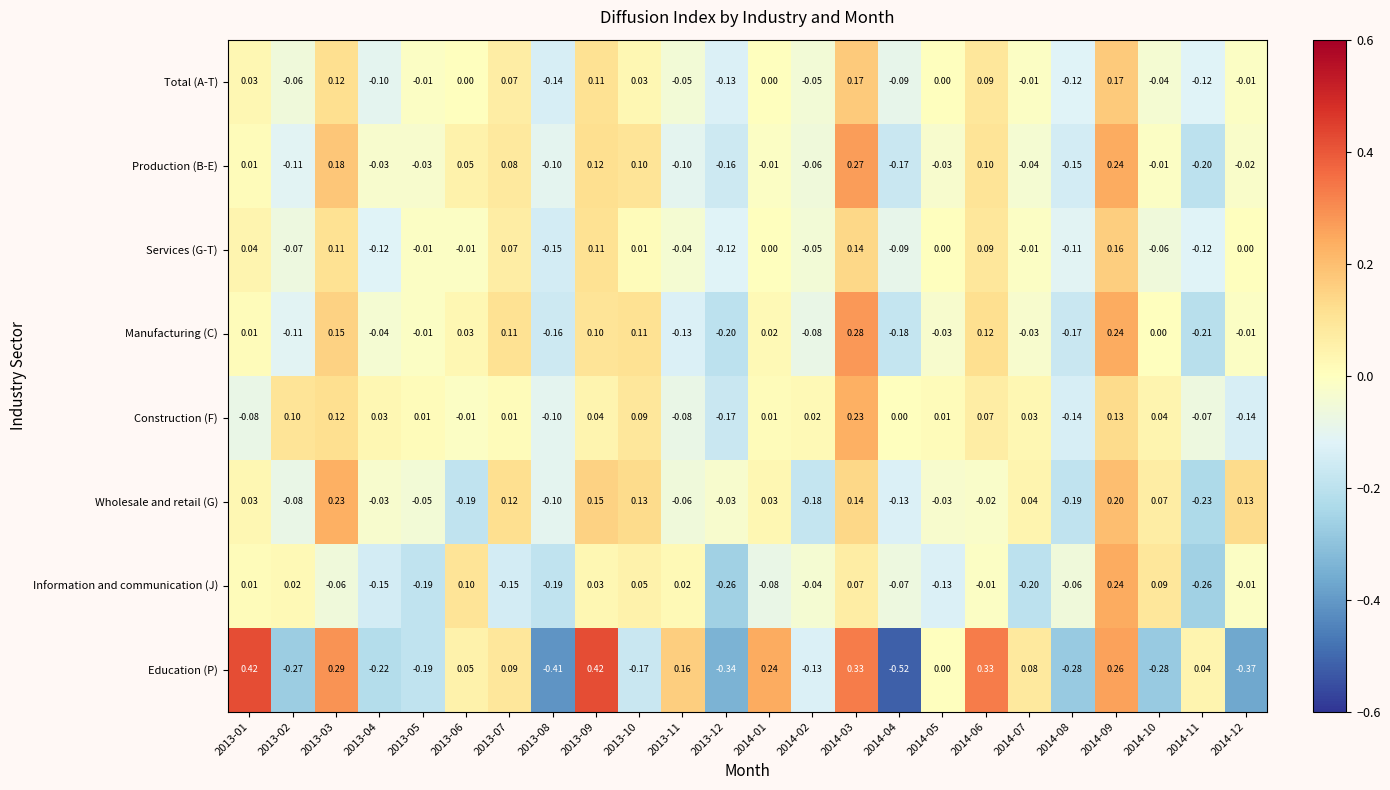

At 2013-11, list the series in order from largest to smallest.

Education (P), Information and communication (J), Services (G-T), Total (A-T), Wholesale and retail (G), Construction (F), Production (B-E), Manufacturing (C)